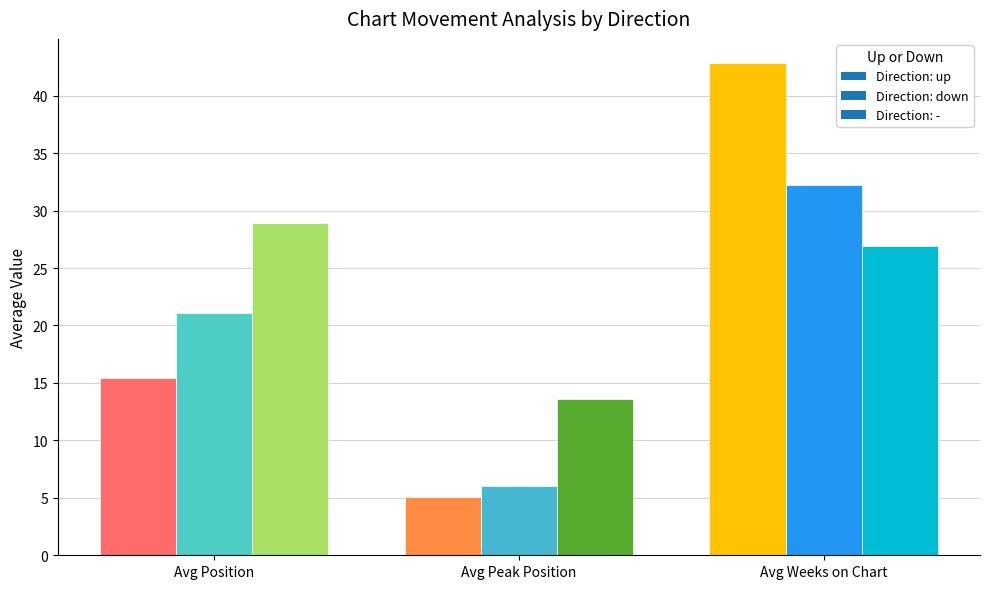

What is the label of the 3rd bar from the left?

Avg Weeks on Chart